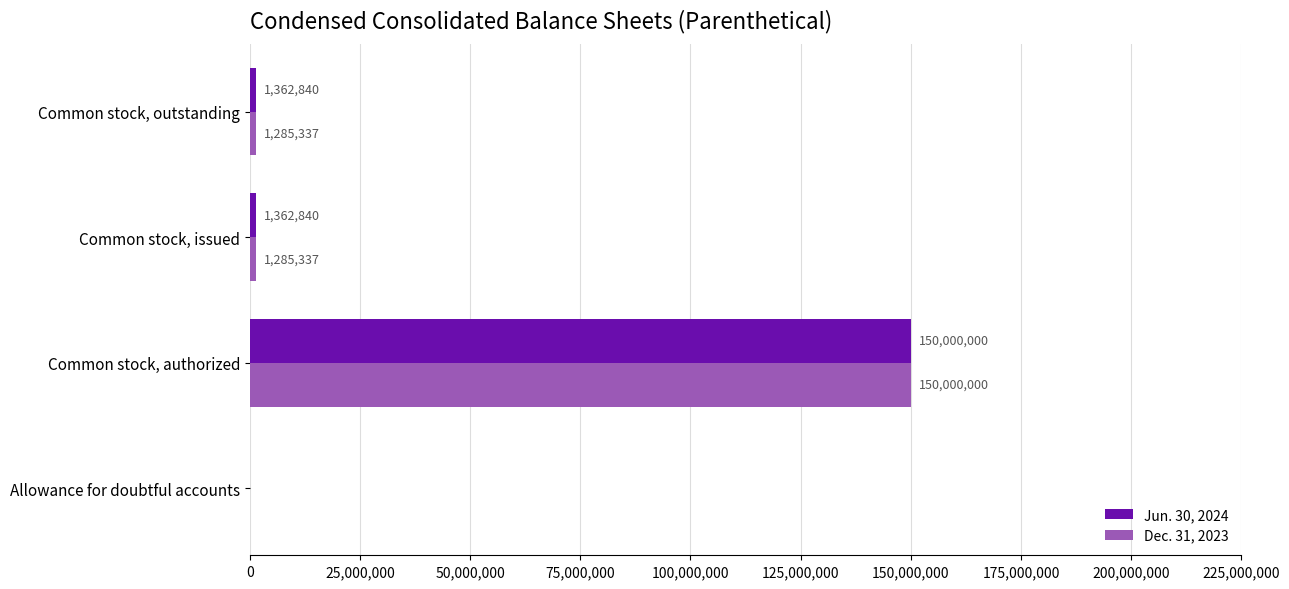

What is the maximum value for Dec. 31, 2023?

150000000